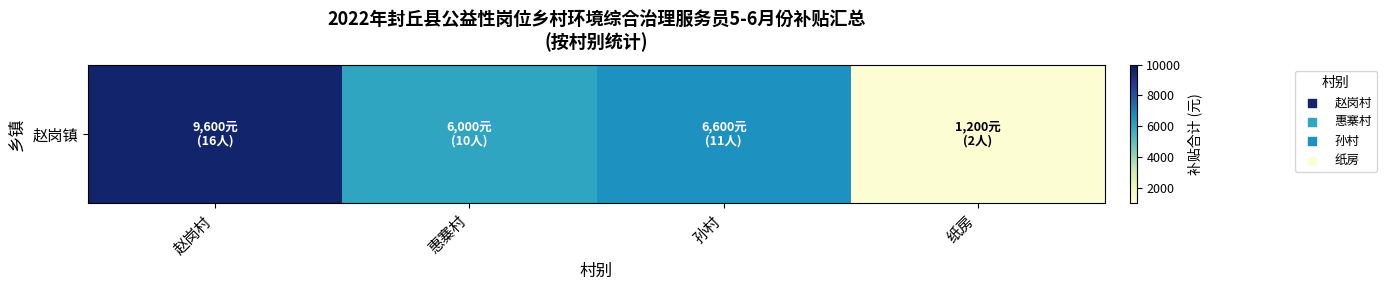

Approximately how many times larger is the value at 惠寨村 compared to 赵岗村?

0.6